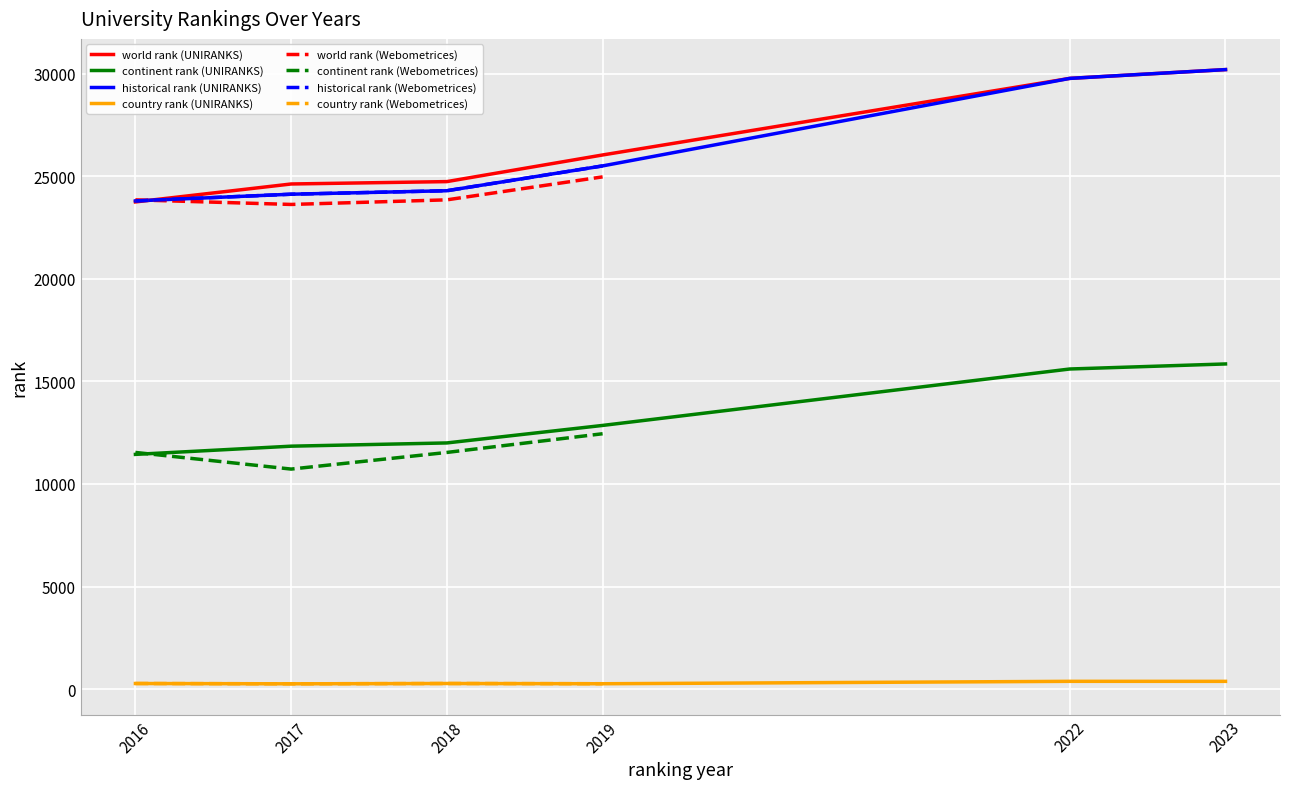

Where is continent rank nearest to the value 13286?

3